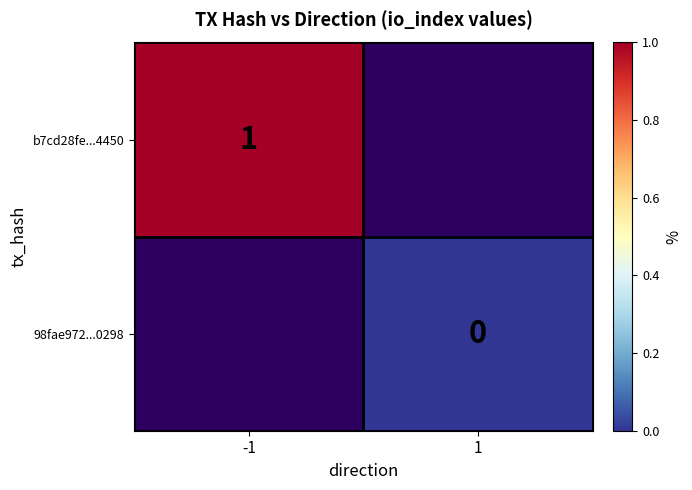

Which category has the lowest value across all series?

1